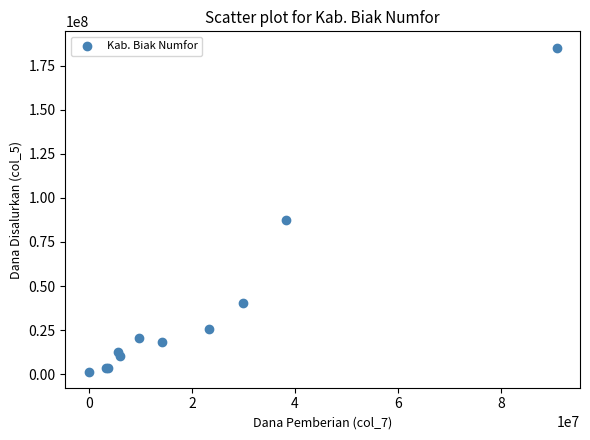

What Y value in the scatter plot is closest to 93375000?

87375000